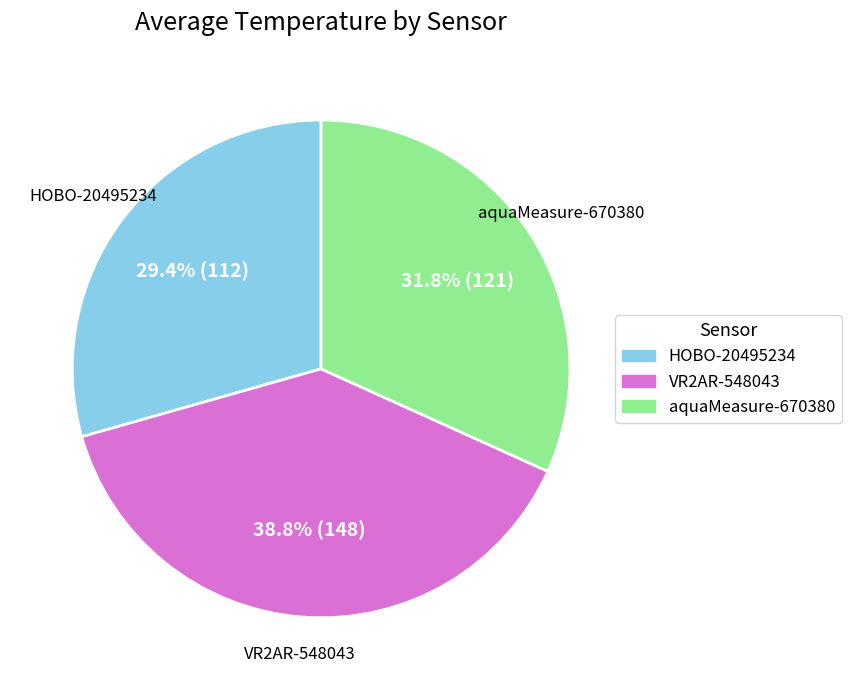

What is the smallest slice in the pie chart?

HOBO-20495234